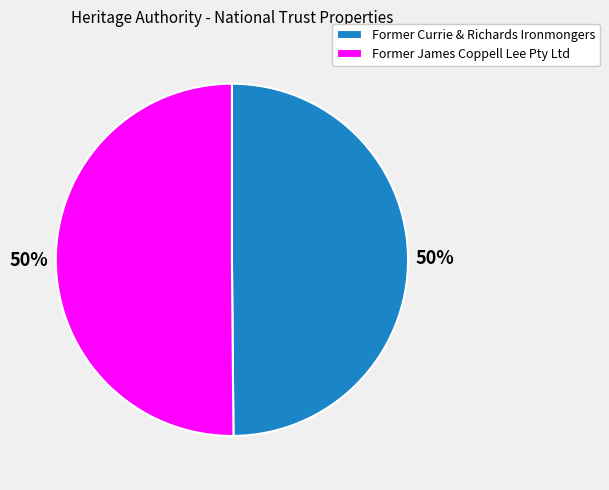

Do Former Currie & Richards Ironmongers and Former James Coppell Lee Pty Ltd together represent more than half of the pie?

Yes